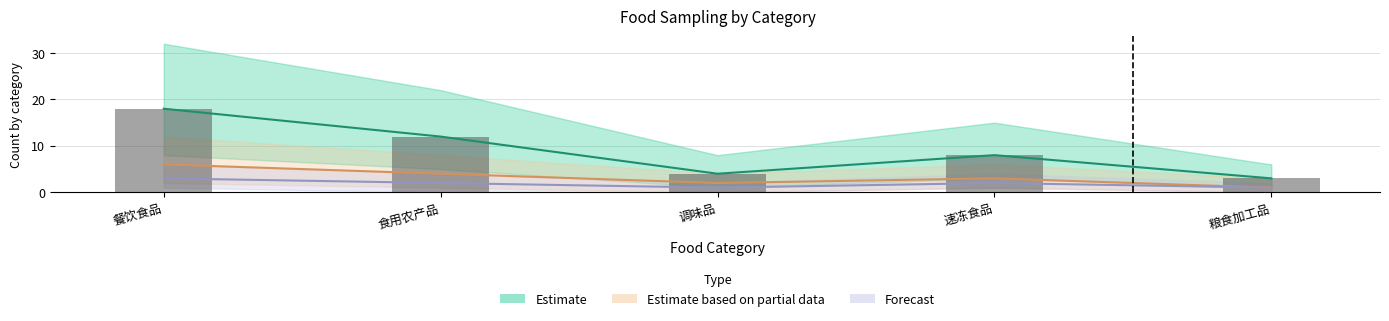

Where does the Estimate series first go above 8?

餐饮食品